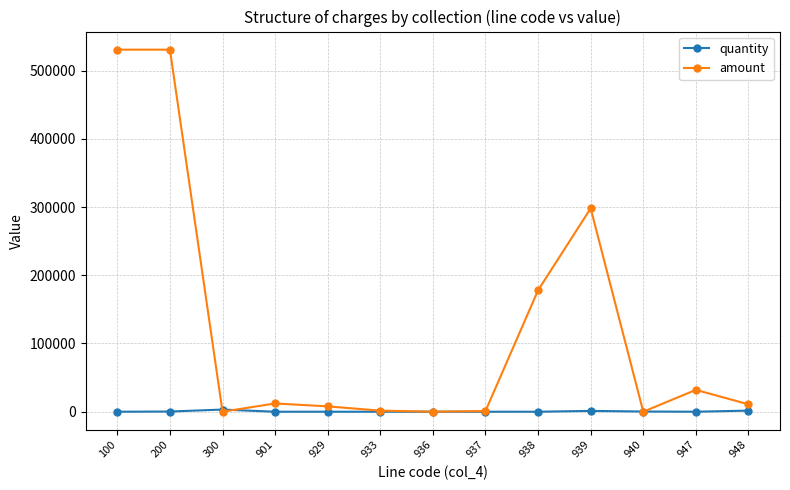

True or false: quantity has more than 2 interior local peaks.

True